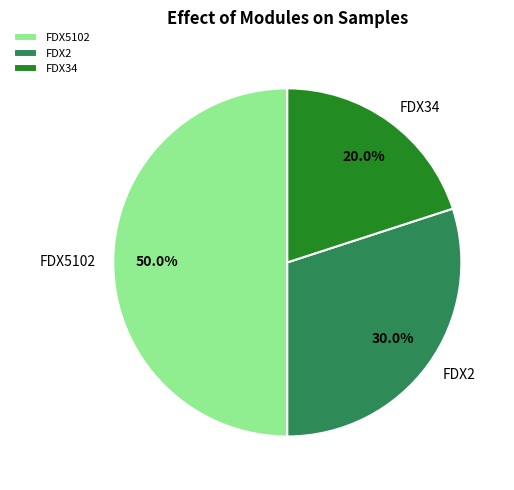

Combined, do FDX5102 and FDX2 account for over 50%?

Yes